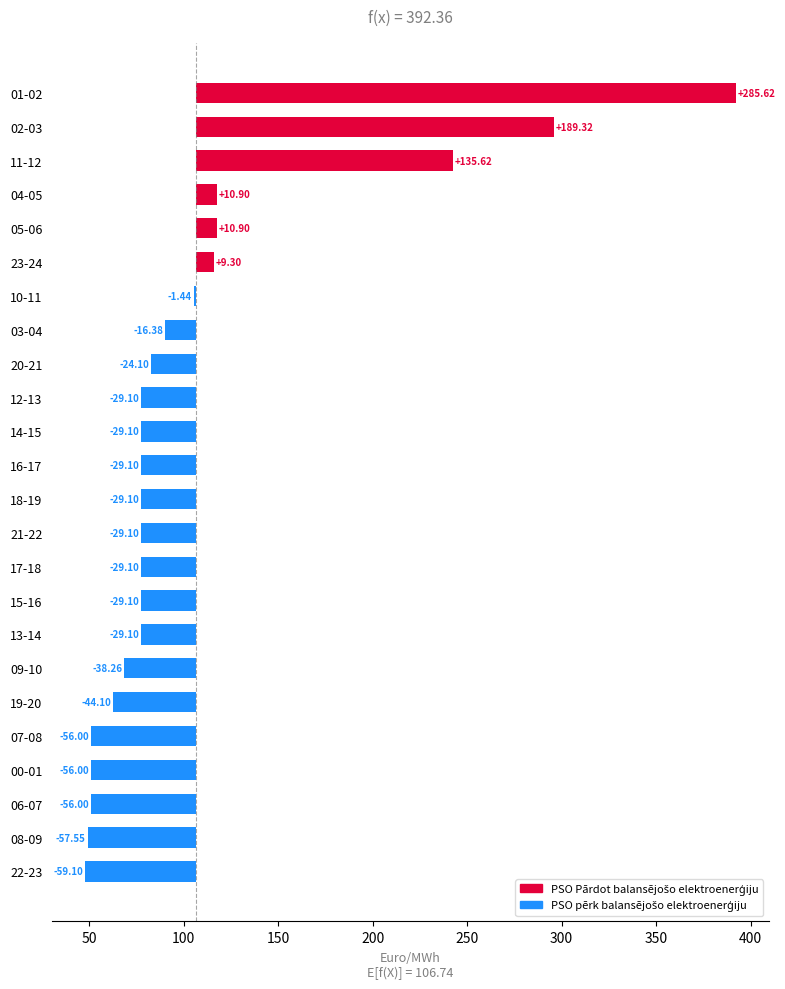

How many values are above zero?

6